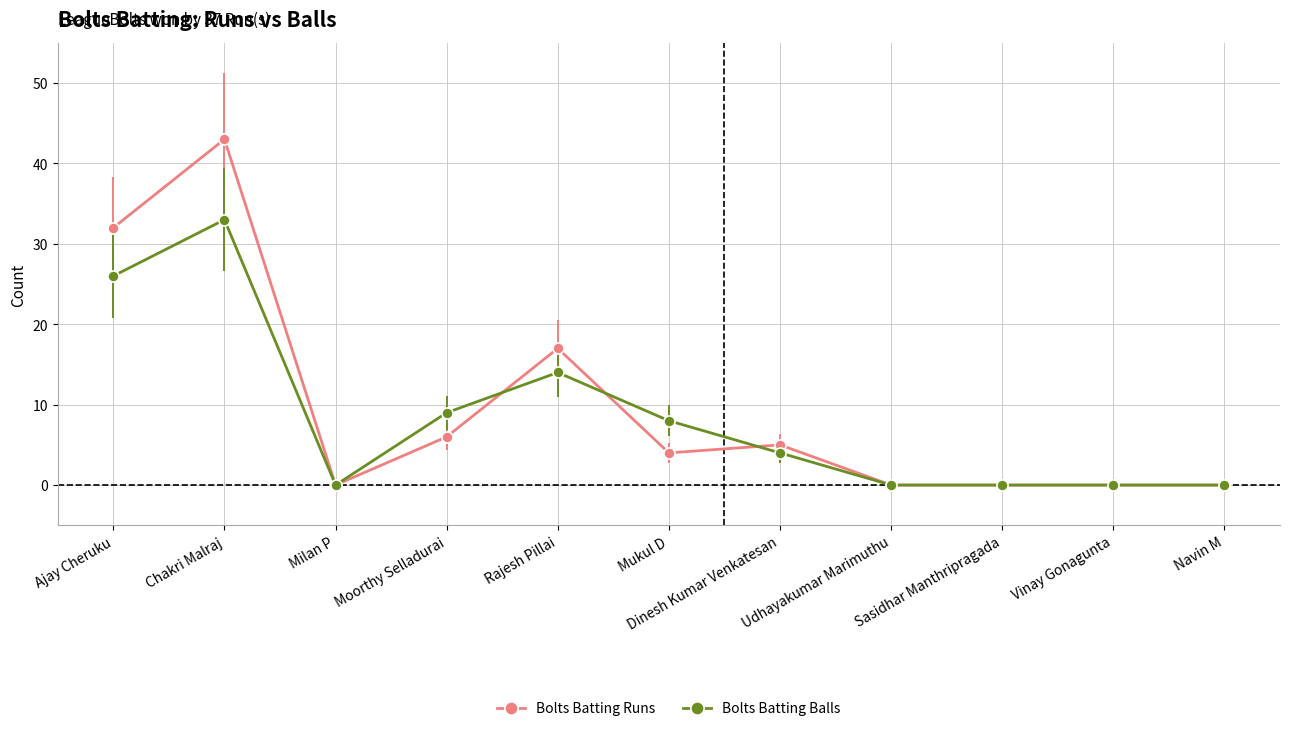

How many values in the Bolts Batting Runs series are below 4?

5